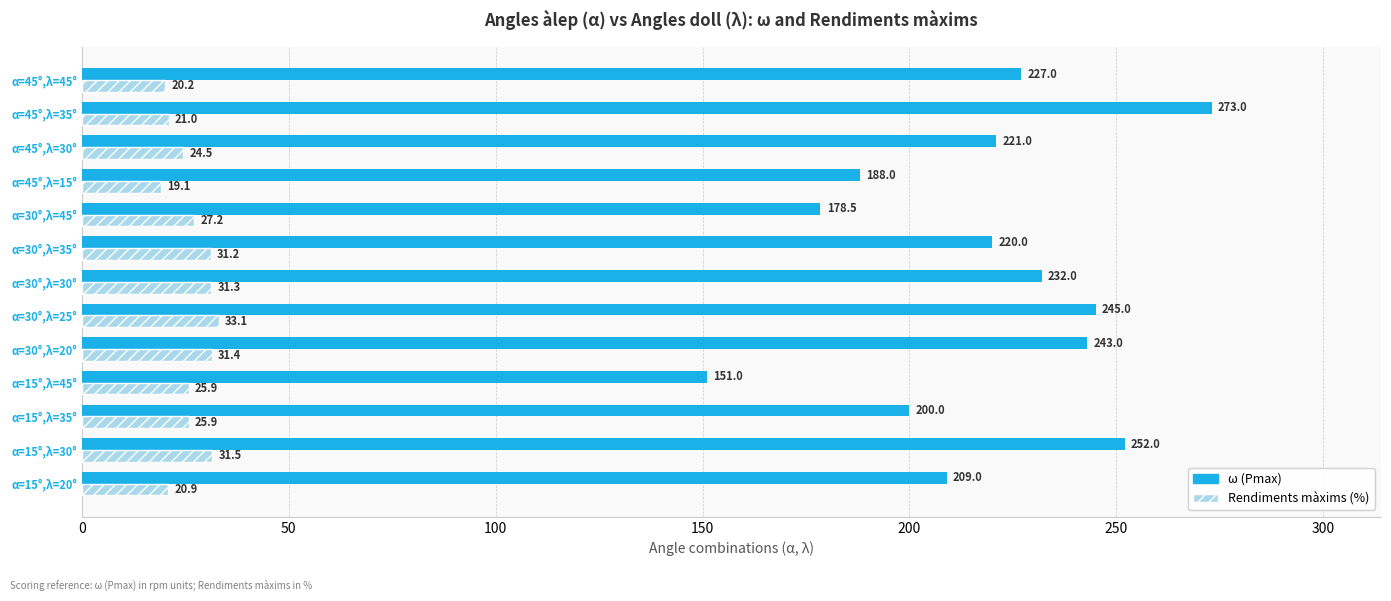

Read the ω (Pmax) value at α=45°,λ=15°.

188.0